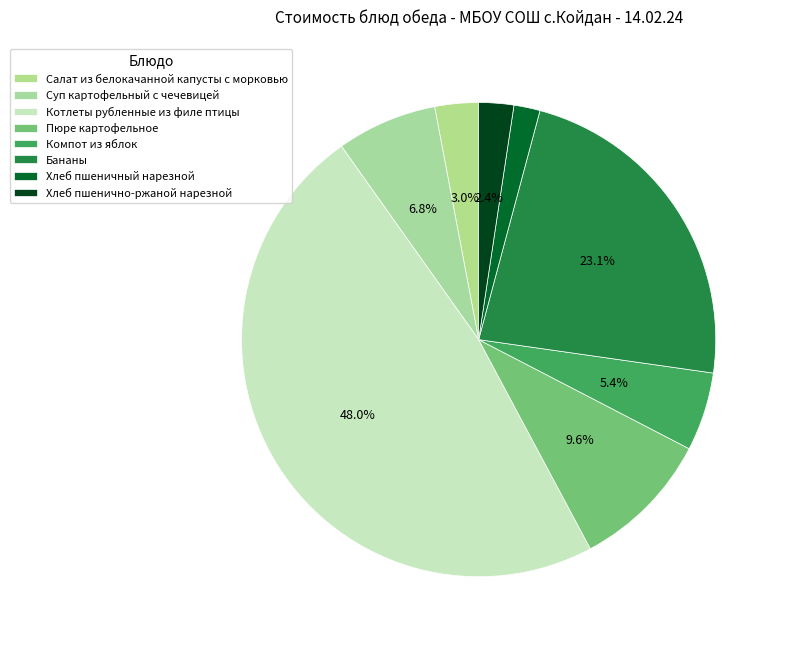

Rank the categories by value from lowest to highest.

Хлеб пшеничный нарезной, Хлеб пшенично-ржаной нарезной, Салат из белокачанной капусты с морковью, Компот из яблок, Суп картофельный с чечевицей, Пюре картофельное, Бананы, Котлеты рубленные из филе птицы